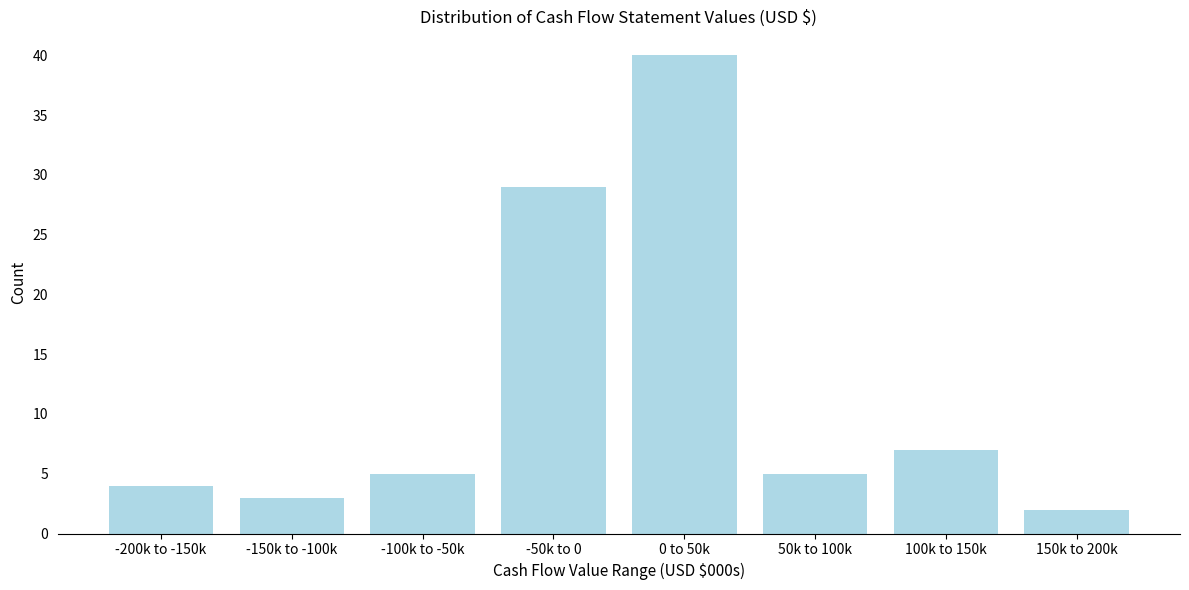

Reading right to left, what are all the values shown in this chart?

2	7	5	40	29	5	3	4